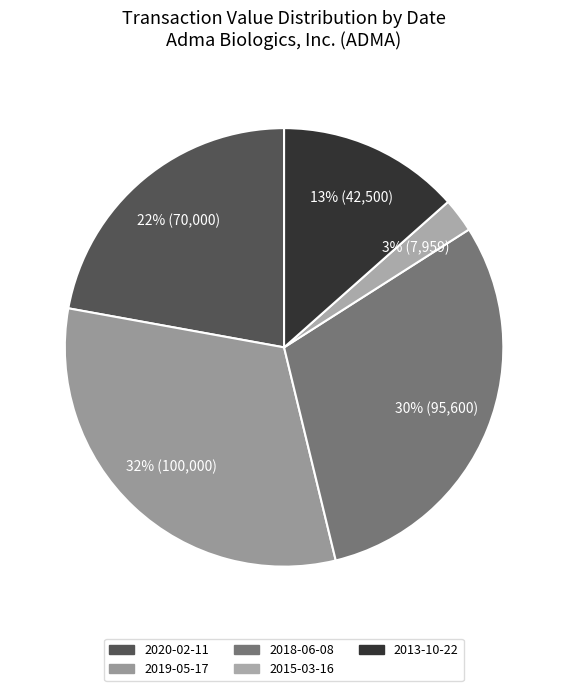

Does 2015-03-16 account for over 50% of the chart?

No